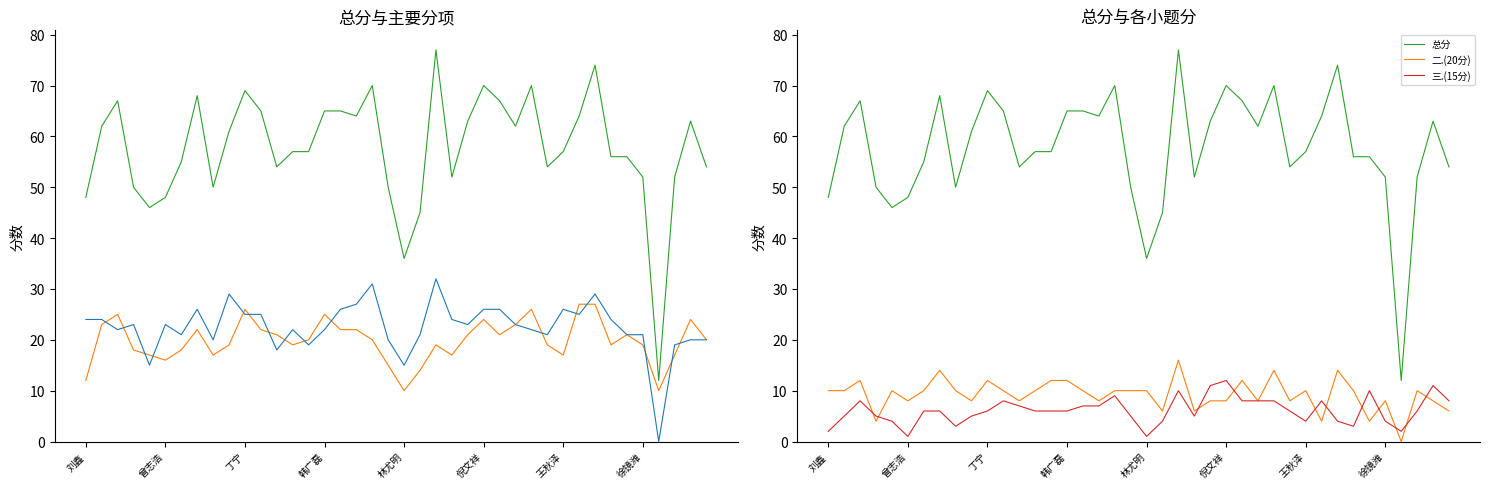

At 王秋泽, list the series in order from largest to smallest.

总分, 一.(35分), 四.(30分), 二.(20分), 三.(15分)